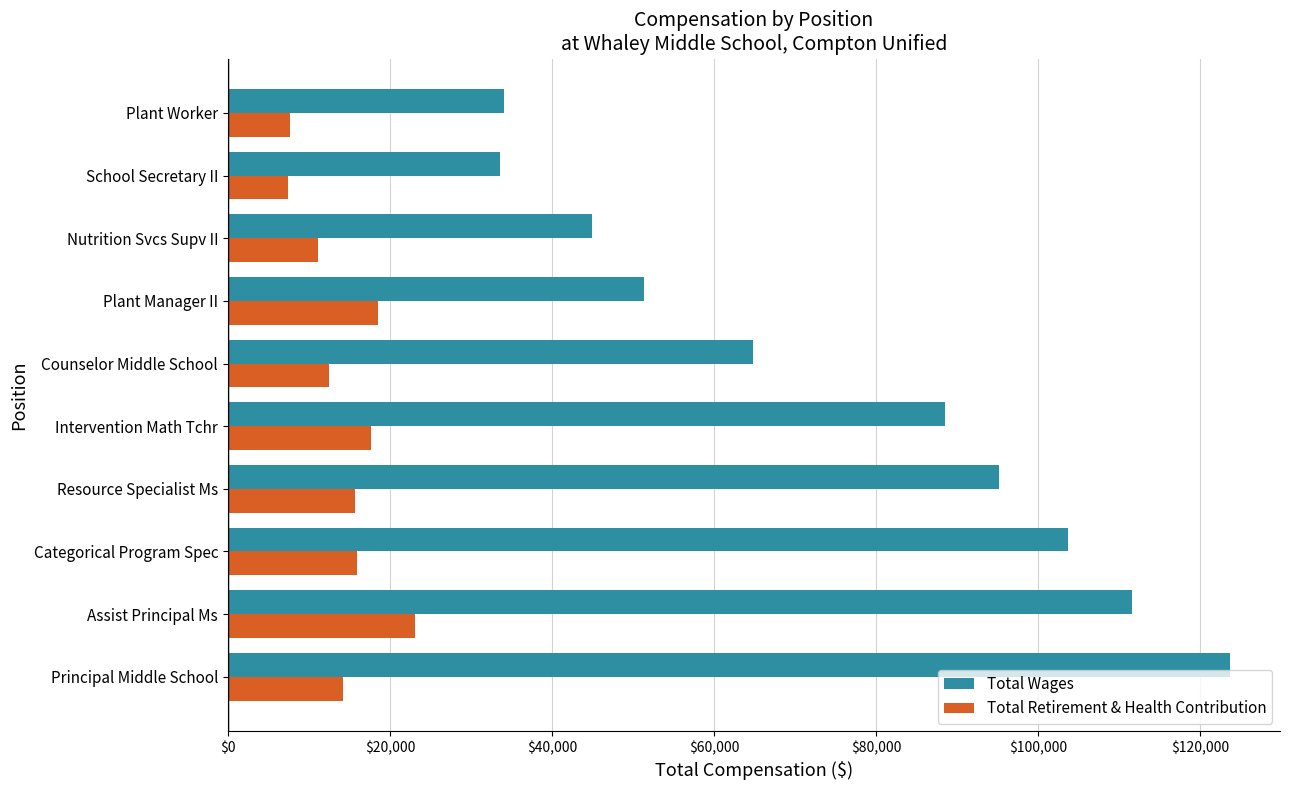

At Resource Specialist Ms, list the series in order from smallest to largest.

Total Retirement & Health Contribution, Total Wages